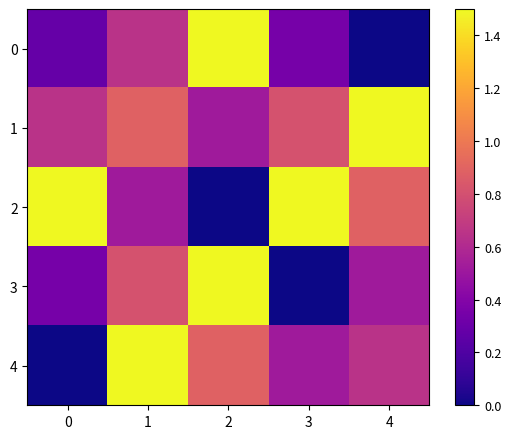

What is the spread (max minus min) of values at 4?

1.5